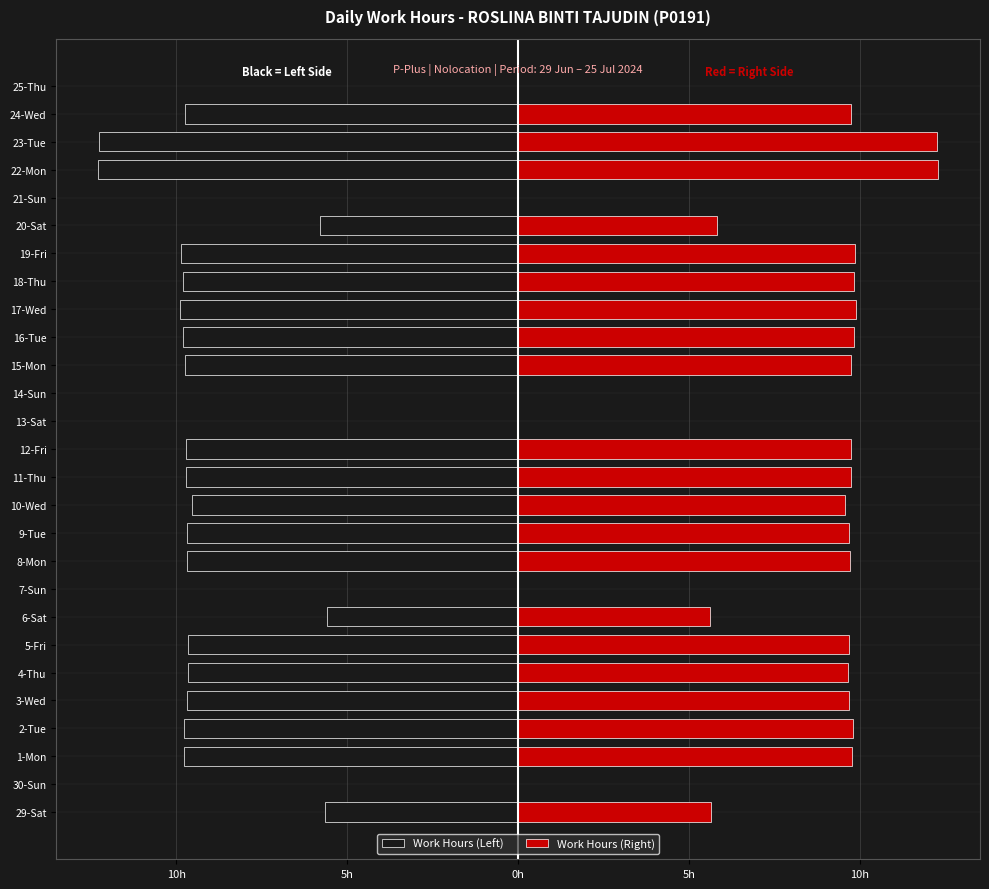

Is the value of Work Hours (Left) at 21-Sun greater than the value of Work Hours (Right) at 15-Mon?

No